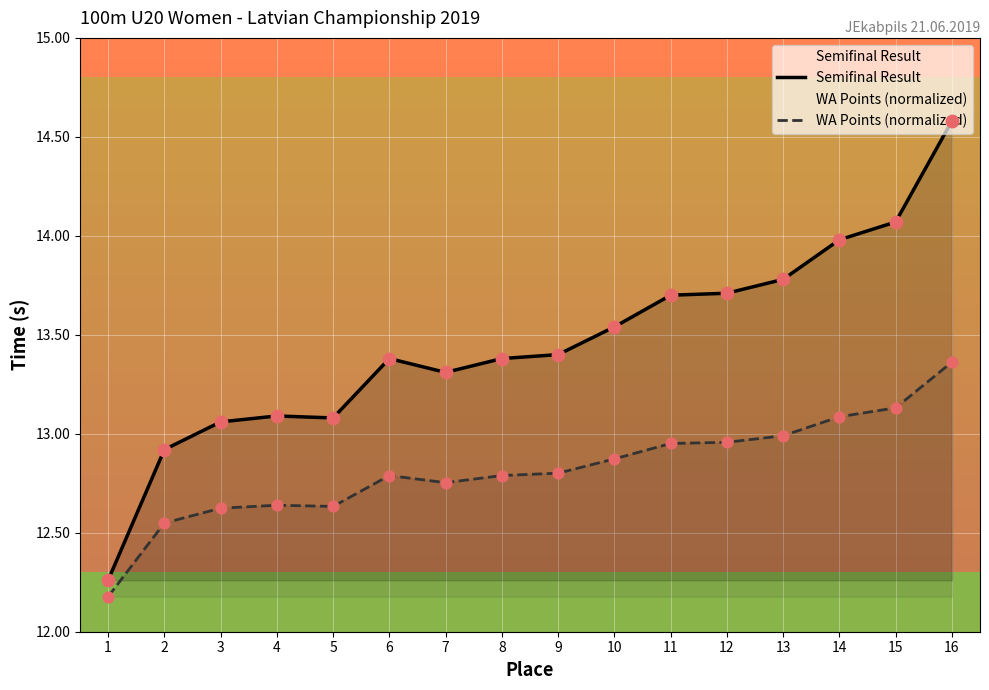

Which series reaches the maximum Y coordinate?

Semifinal Result